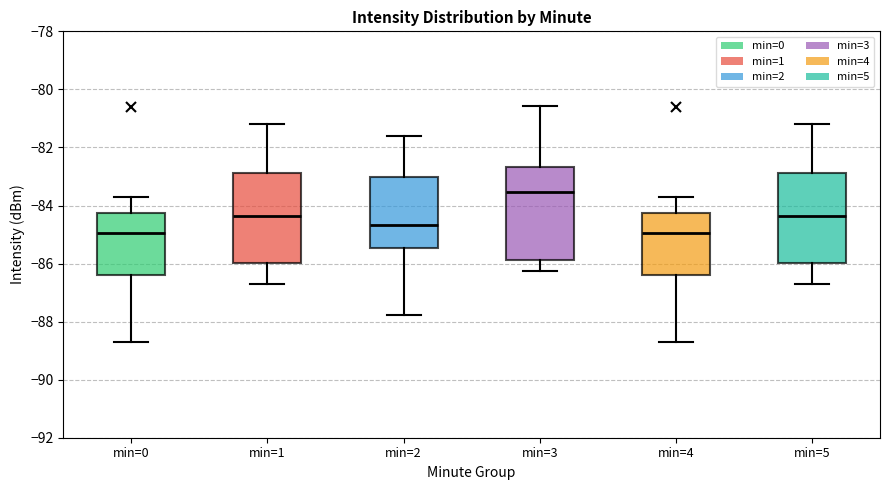

Reading left to right, read every box against the y-axis: the position of its median line, the range the box covers, and the ends of its whiskers. The values are not printed on the chart, so give them approximately, as read against the axis.

min=0: median -85.0, box -86.4 to -84.2, whiskers -88.6 to -83.6
min=1: median -84.4, box -86.0 to -82.8, whiskers -86.8 to -81.2
min=2: median -84.6, box -85.4 to -83.0, whiskers -87.8 to -81.6
min=3: median -83.6, box -85.8 to -82.6, whiskers -86.2 to -80.6
min=4: median -85.0, box -86.4 to -84.2, whiskers -88.6 to -83.6
min=5: median -84.4, box -86.0 to -82.8, whiskers -86.8 to -81.2